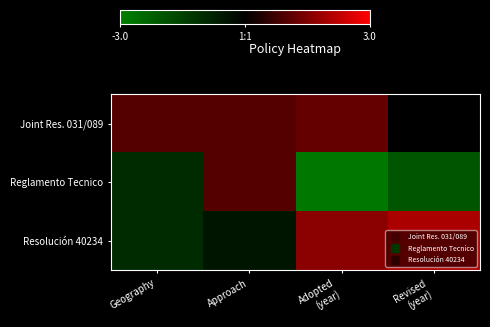

Which label corresponds to the largest value in the chart?

Revised
(year)